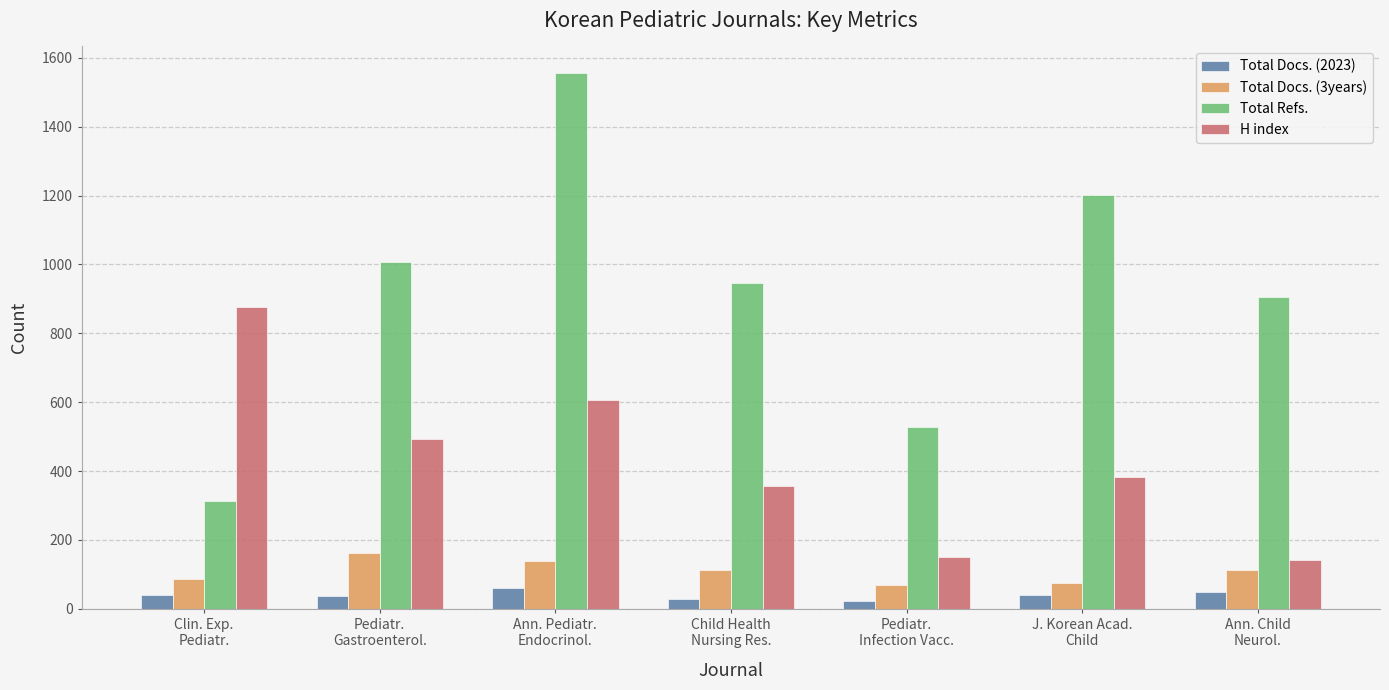

The value of H index at Ann. Pediatr.
Endocrinol. is 368. True or false?

False